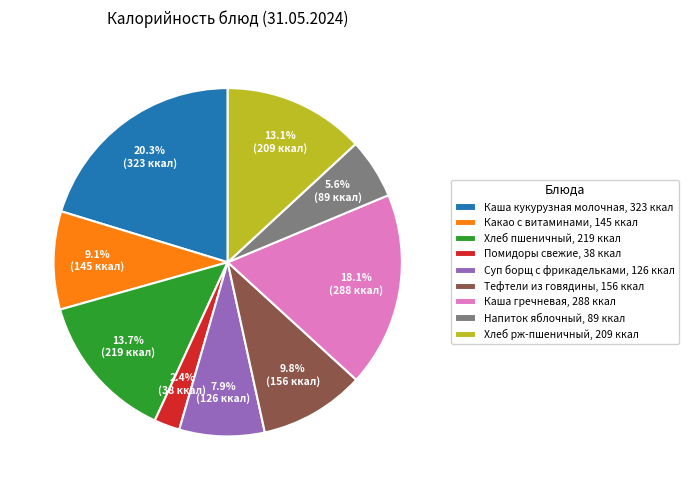

Does Напиток яблочный represent more than half of the total?

No